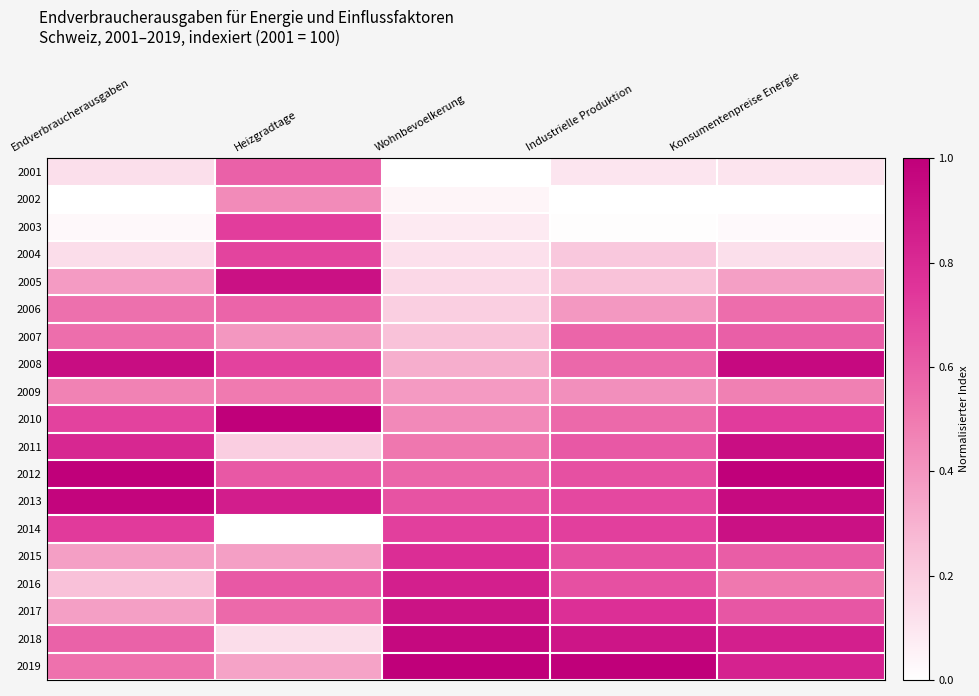

Between Endverbraucherausgaben and Konsumentenpreise Energie, which is larger?

Endverbraucherausgaben